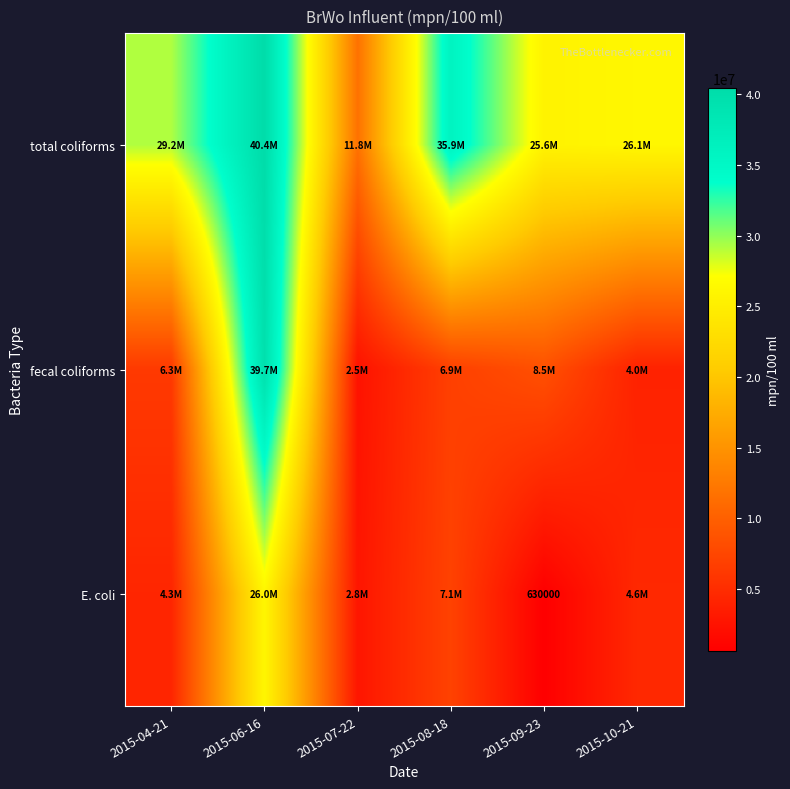

What is the greatest value displayed?

40400000